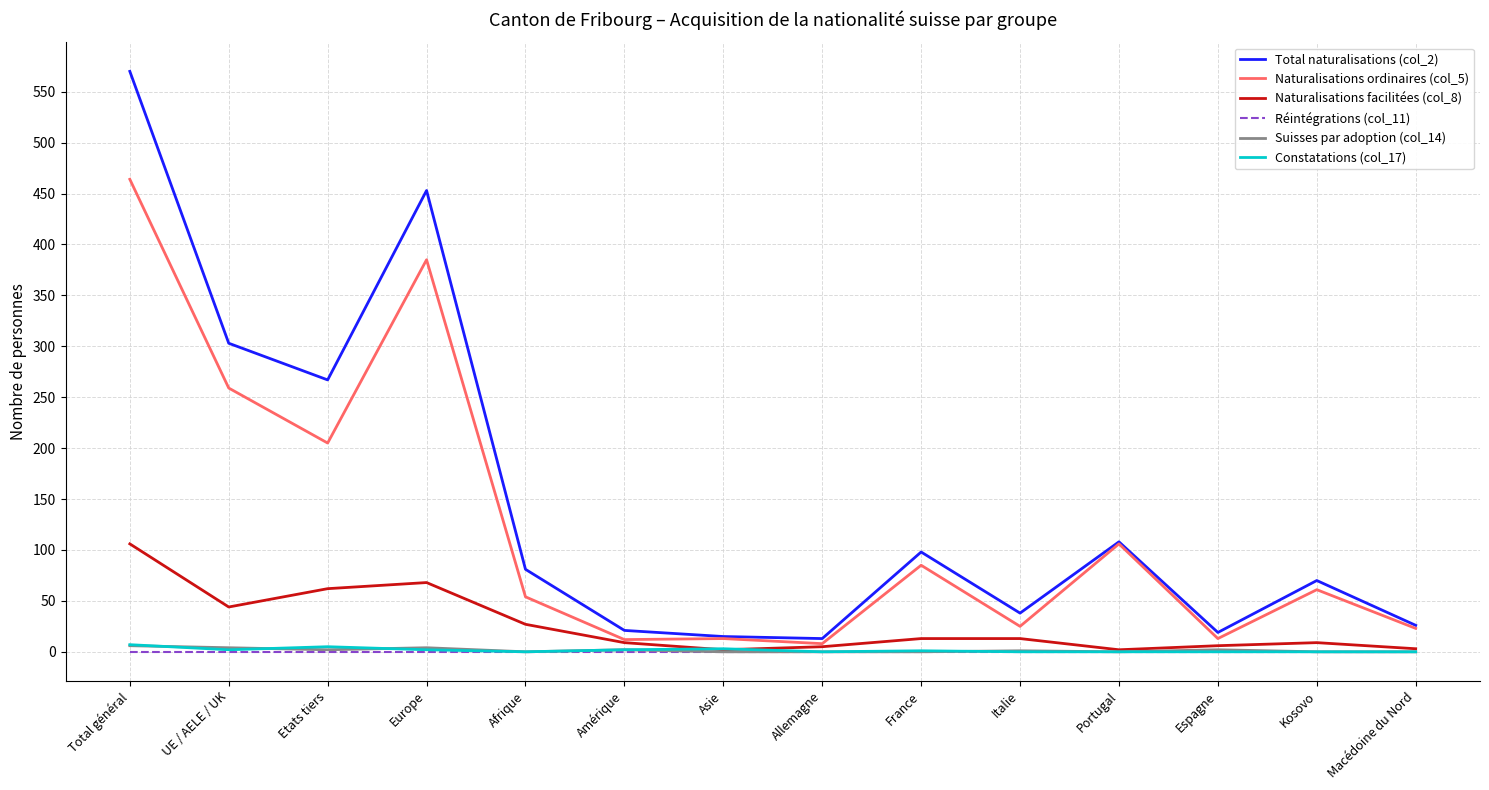

Is it true that Naturalisations ordinaires (col_5) equals 13 at Espagne?

True